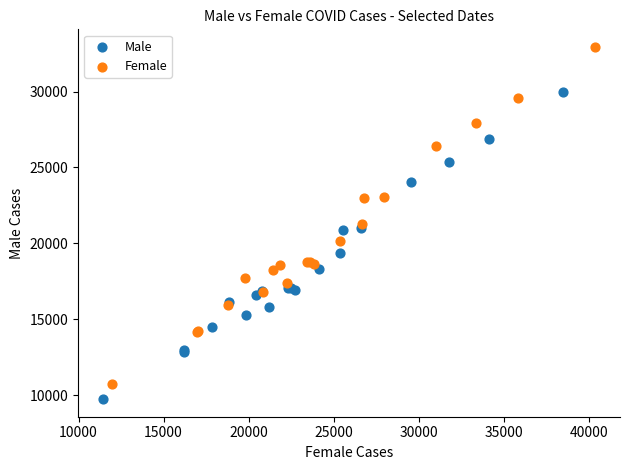

Which series contains the highest Y value?

Female